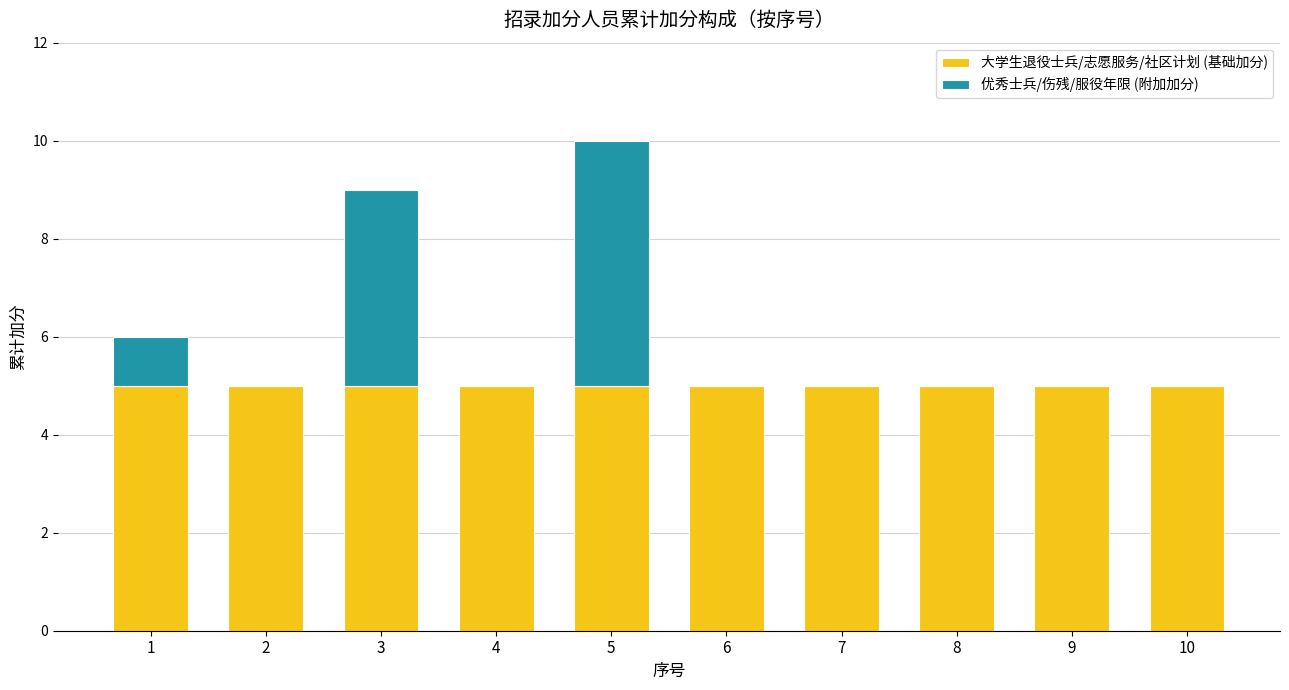

Reading left to right, transcribe the values for 大学生退役士兵/志愿服务/社区计划 (基础加分).

1=5	2=5	3=5	4=5	5=5	6=5	7=5	8=5	9=5	10=5